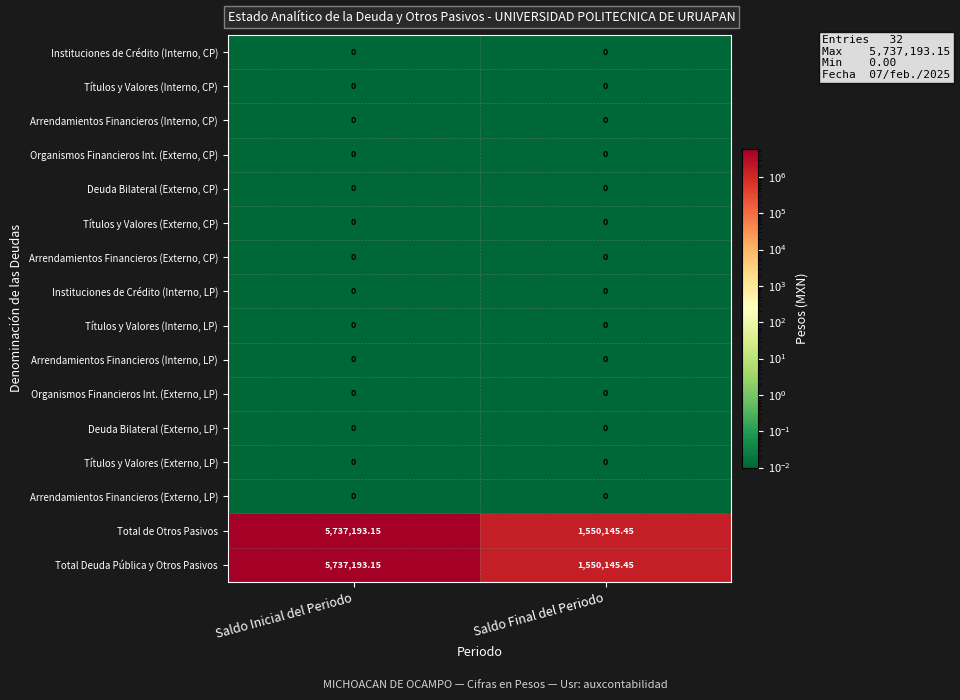

How many distinct data groups are displayed?

16